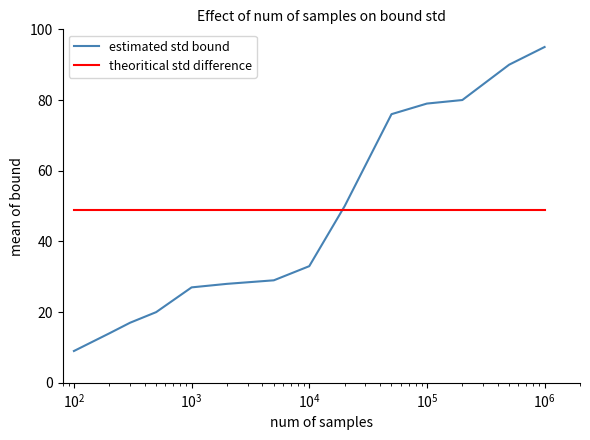

Which series has the widest spread of values?

estimated std bound